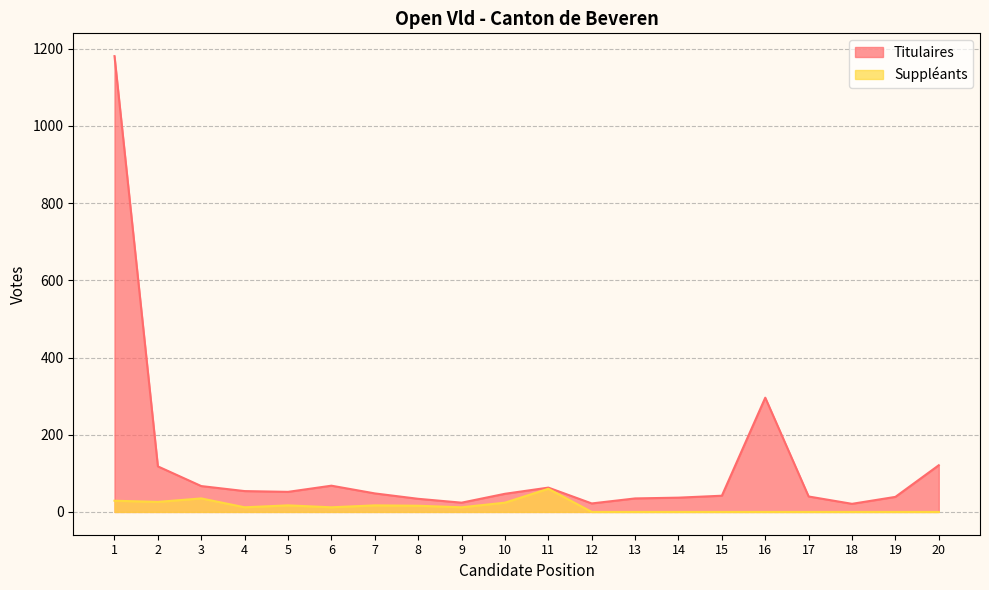

Reading left to right, extract all data points from this chart.

Titulaires: 1181	118	67	54	52	68	48	34	24	47	63	22	35	37	42	296	40	21	39	121
Suppleants: 29	26	35	12	17	12	17	16	12	24	60	0	0	0	0	0	0	0	0	0